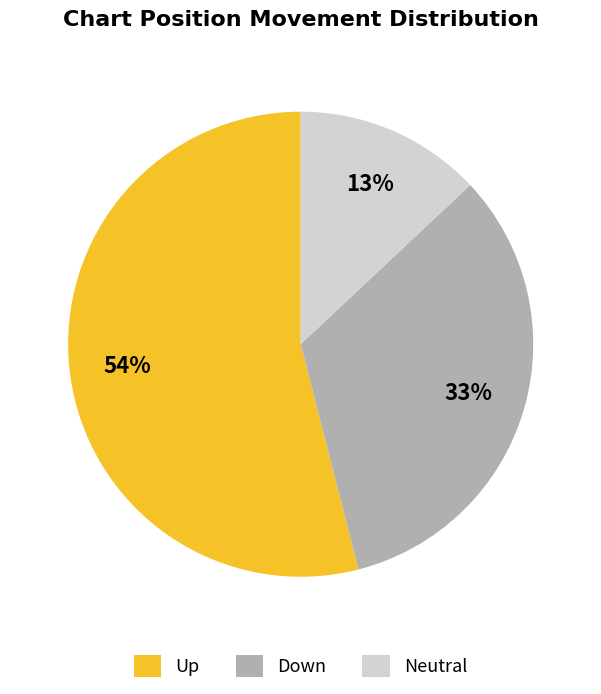

To the nearest percent, what is the difference between the largest and smallest slice percentages?

41%